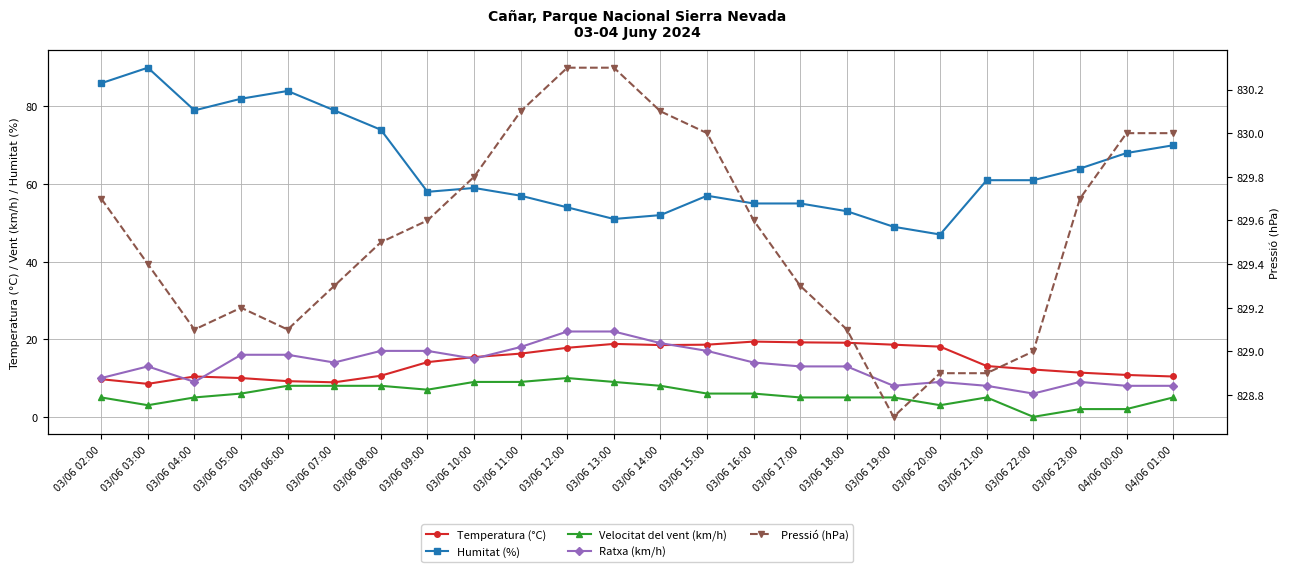

Reading left to right, what are all the values shown in this chart?

Temperatura (°C): 9.7	8.5	10.4	10.0	9.2	8.9	10.6	14.1	15.4	16.3	17.8	18.8	18.5	18.6	19.4	19.2	19.1	18.6	18.1	13.1	12.2	11.4	10.8	10.4
Humitat (%): 86.0	90.0	79.0	82.0	84.0	79.0	74.0	58.0	59.0	57.0	54.0	51.0	52.0	57.0	55.0	55.0	53.0	49.0	47.0	61.0	61.0	64.0	68.0	70.0
Velocitat del vent (km/h): 5.0	3.0	5.0	6.0	8.0	8.0	8.0	7.0	9.0	9.0	10.0	9.0	8.0	6.0	6.0	5.0	5.0	5.0	3.0	5.0	0.0	2.0	2.0	5.0
Ratxa (km/h): 10.0	13.0	9.0	16.0	16.0	14.0	17.0	17.0	15.0	18.0	22.0	22.0	19.0	17.0	14.0	13.0	13.0	8.0	9.0	8.0	6.0	9.0	8.0	8.0
Pressió (hPa): 829.7	829.4	829.1	829.2	829.1	829.3	829.5	829.6	829.8	830.1	830.3	830.3	830.1	830.0	829.6	829.3	829.1	828.7	828.9	828.9	829.0	829.7	830.0	830.0